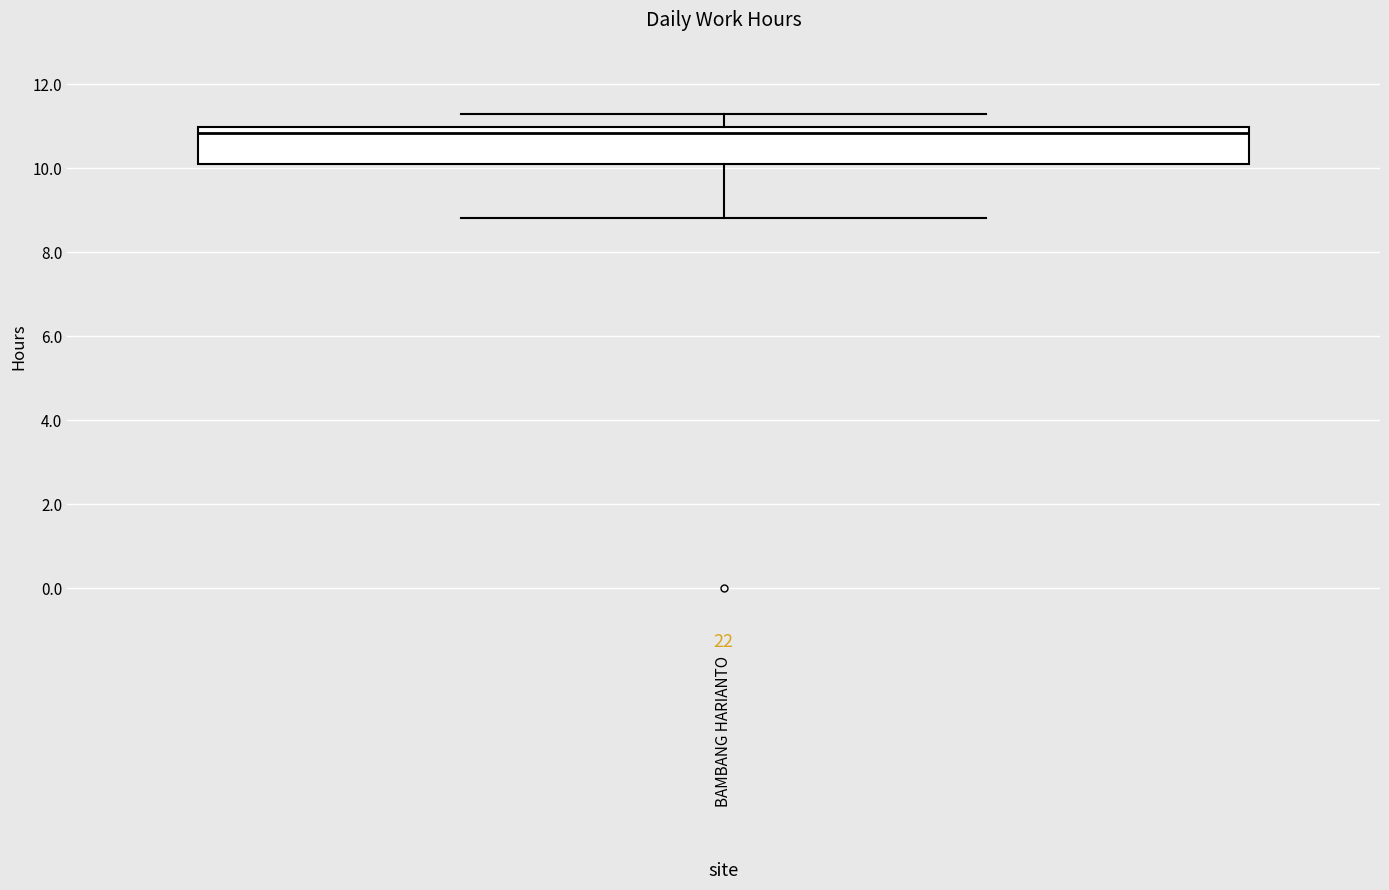

Transcribe this box plot: give where the median line is, the range the box spans, and where the two whiskers end, as read against the y-axis. The values are not printed on the chart, so give them approximately, as read against the axis.

median 10.8, box 10.0 to 11.0, whiskers 8.8 to 11.4